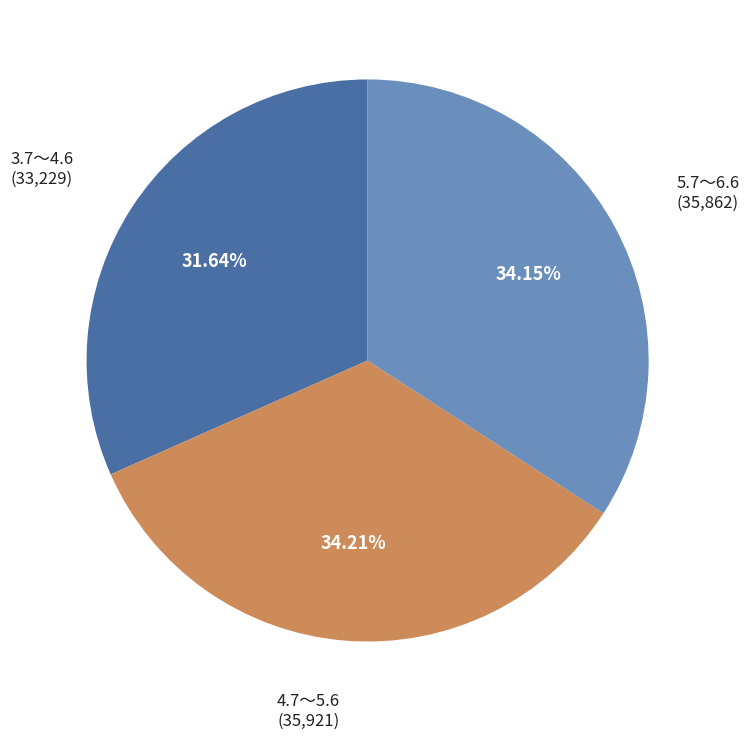

Do 4.7～5.6 and 5.7～6.6 together represent more than half of the pie?

Yes